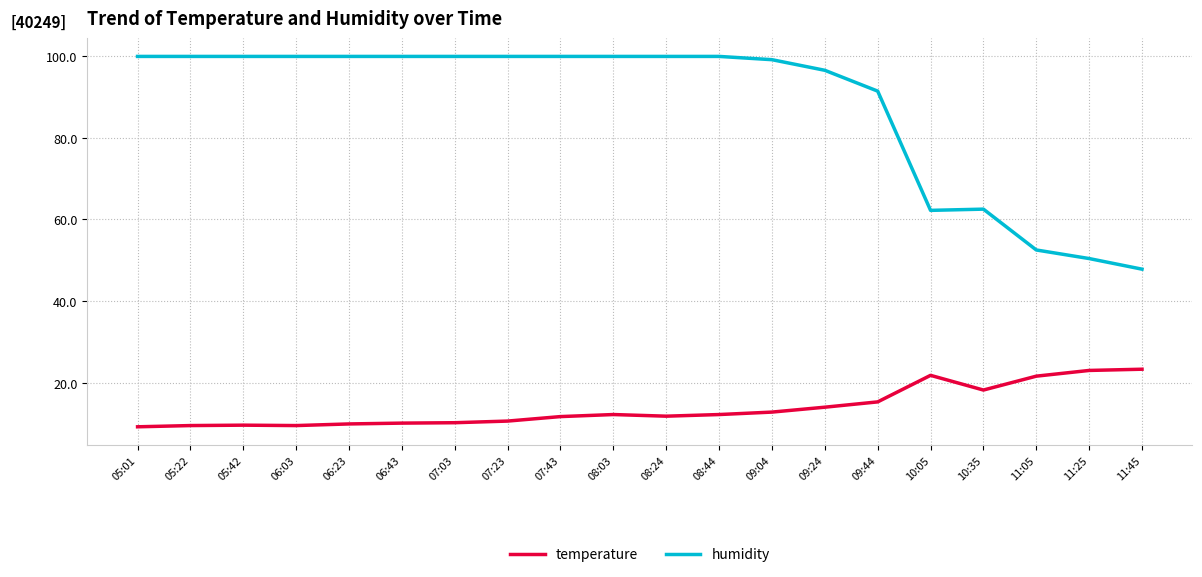

True or false: humidity has a value of 94.4 at 10:05.

False